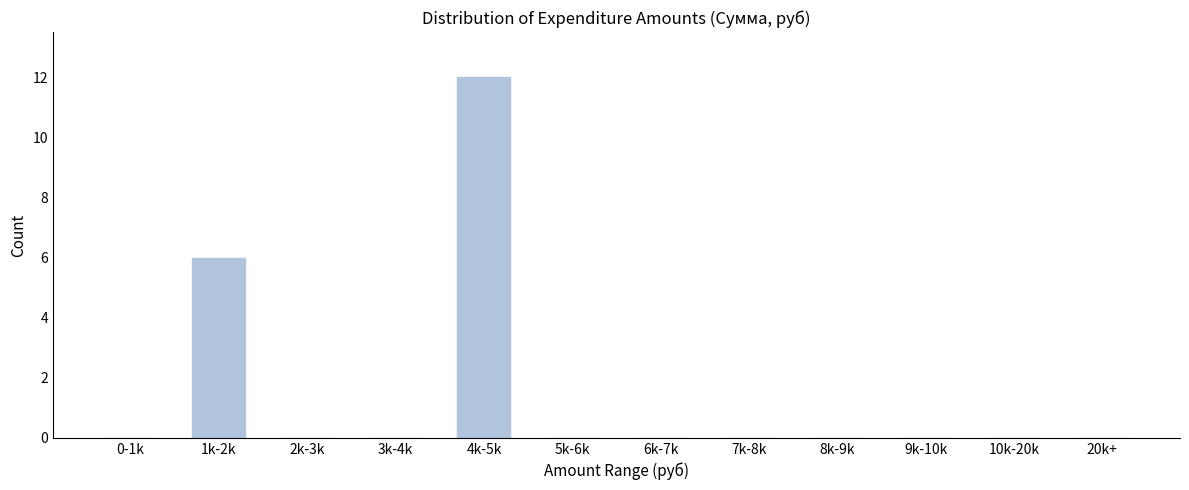

Reading left to right, what are all the values shown in this chart?

0-1k=0	1k-2k=6	2k-3k=0	3k-4k=0	4k-5k=12	5k-6k=0	6k-7k=0	7k-8k=0	8k-9k=0	9k-10k=0	10k-20k=0	20k+=0